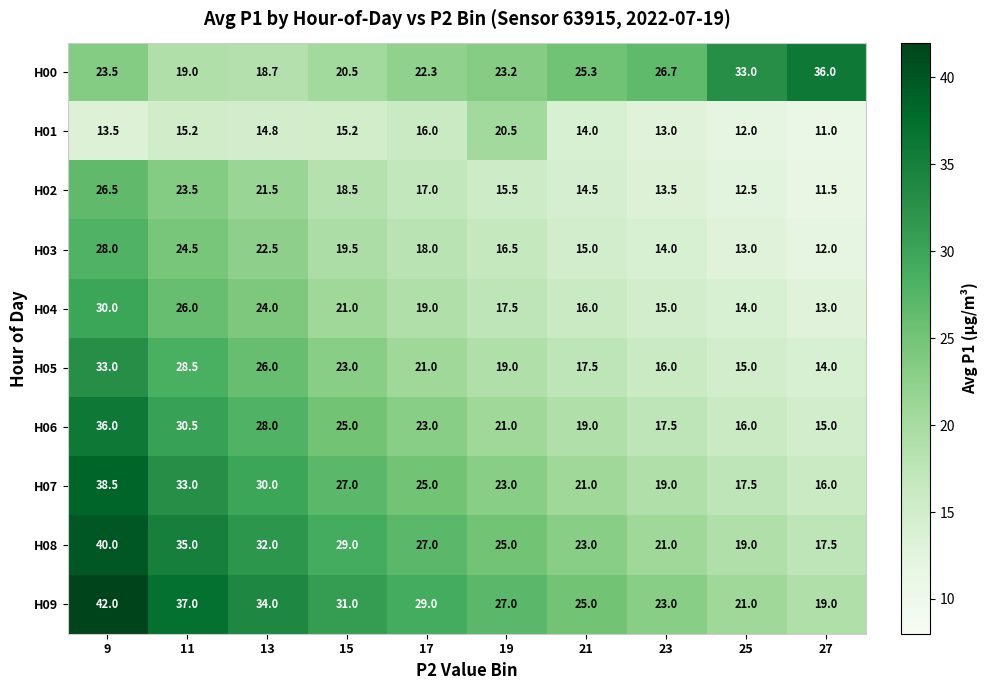

Which category has the lowest value across all series?

27